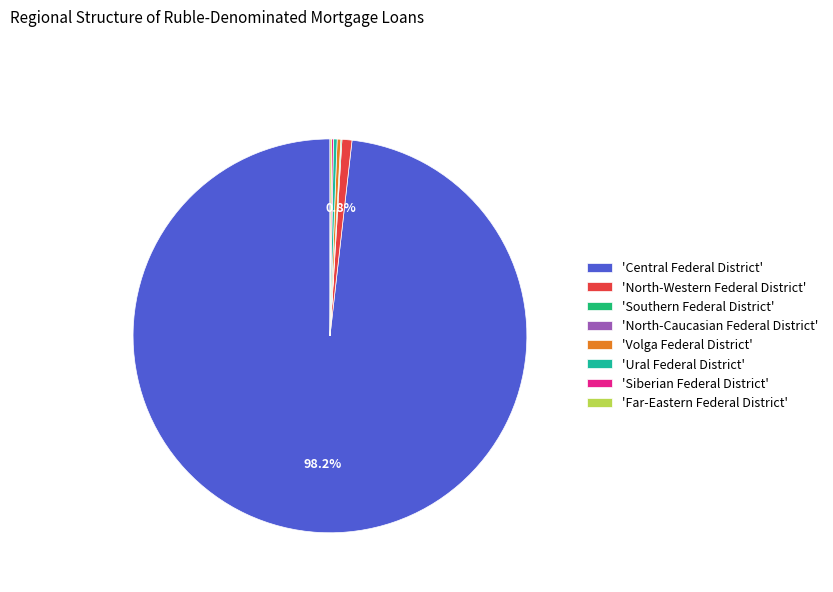

Which slice is the largest?

'Central Federal District'